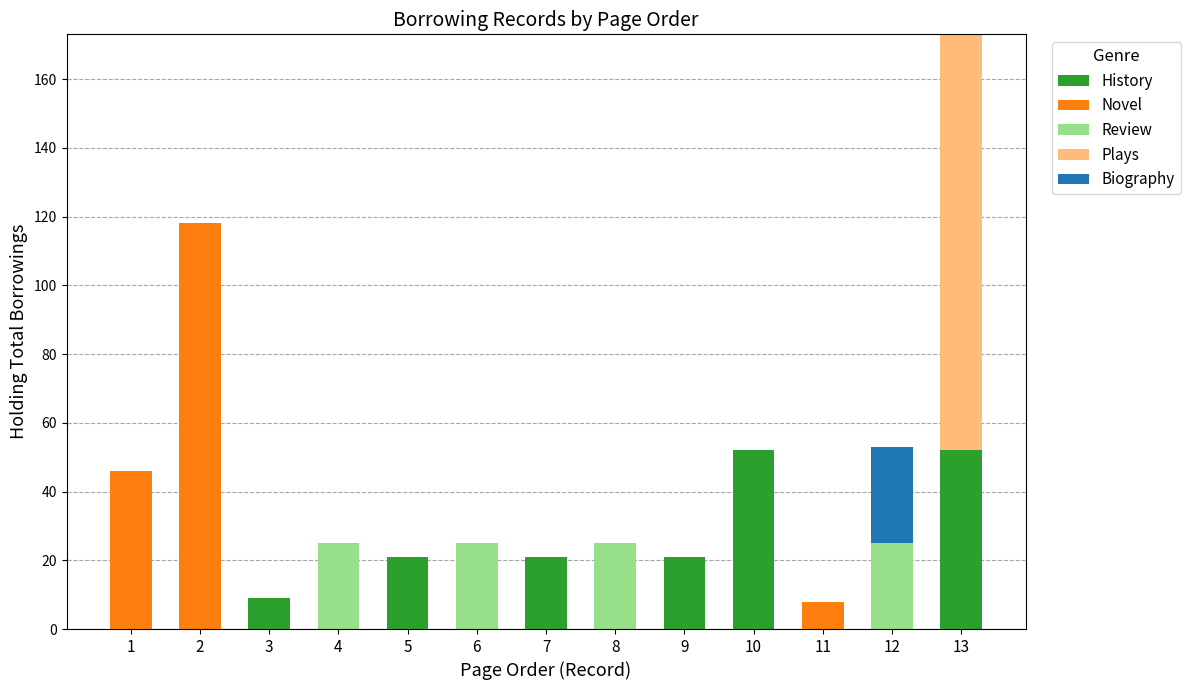

What is the total value across all series at 2?

118